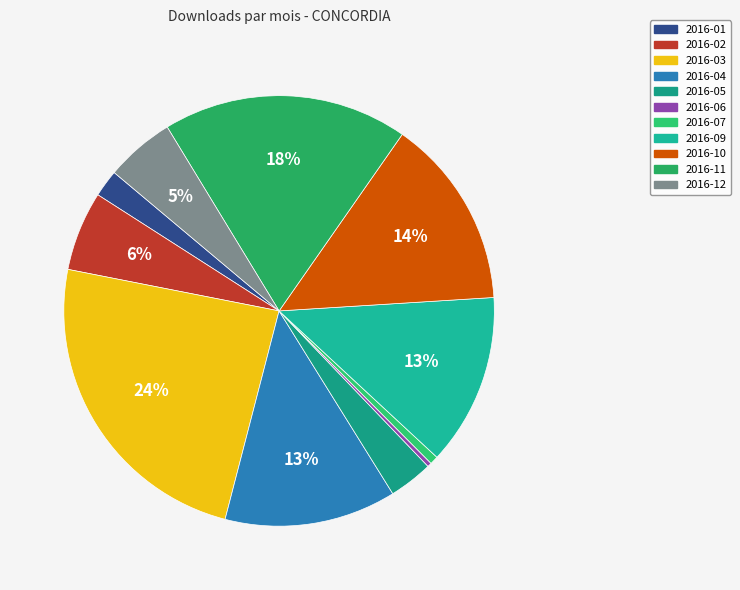

Count the number of slices in the pie.

11